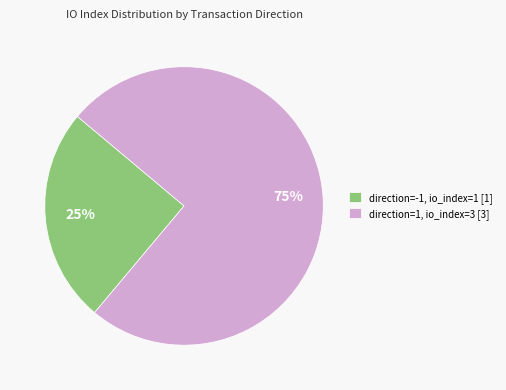

Count the number of slices in the pie.

2